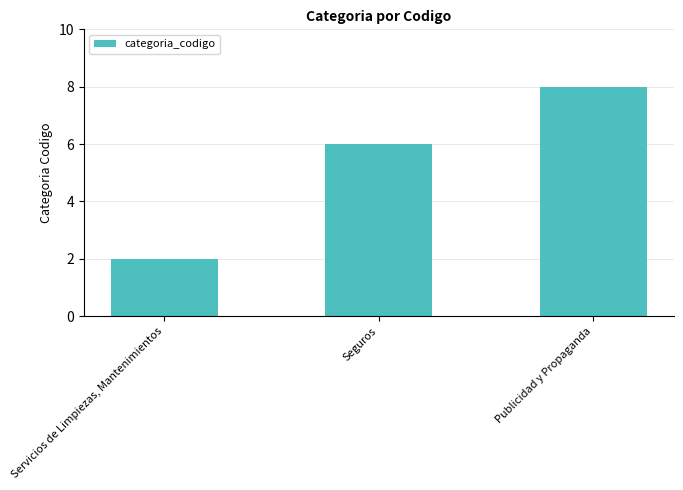

Read the value at Seguros.

6